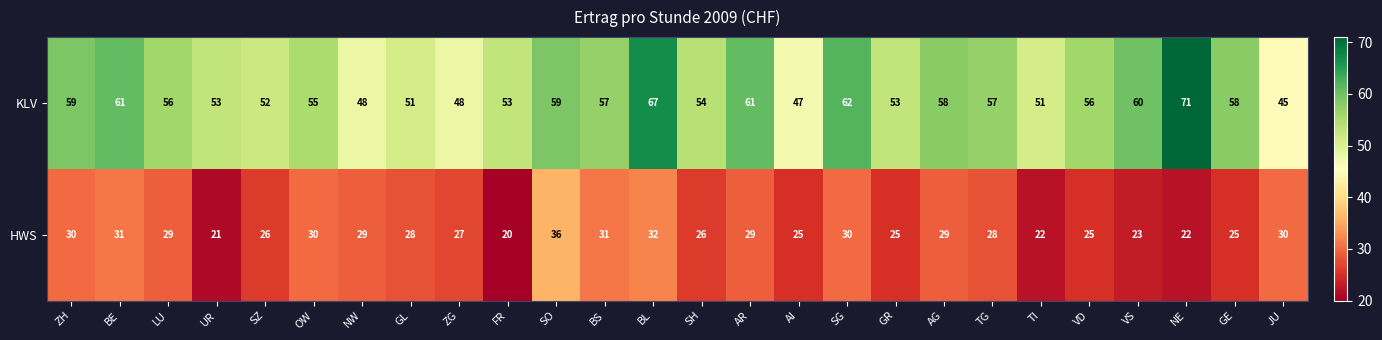

List the series in order of their peak value, lowest first.

HWS, KLV